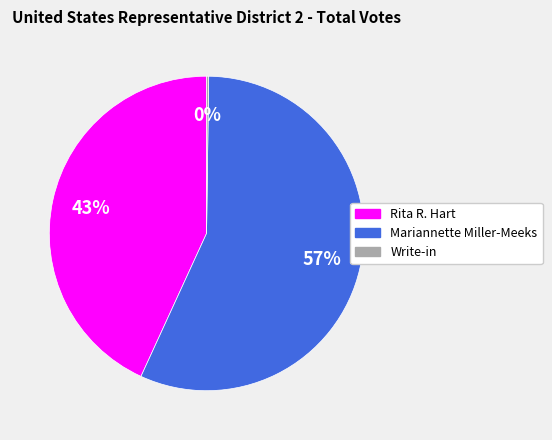

Between Mariannette Miller-Meeks and Rita R. Hart, which is larger?

Mariannette Miller-Meeks